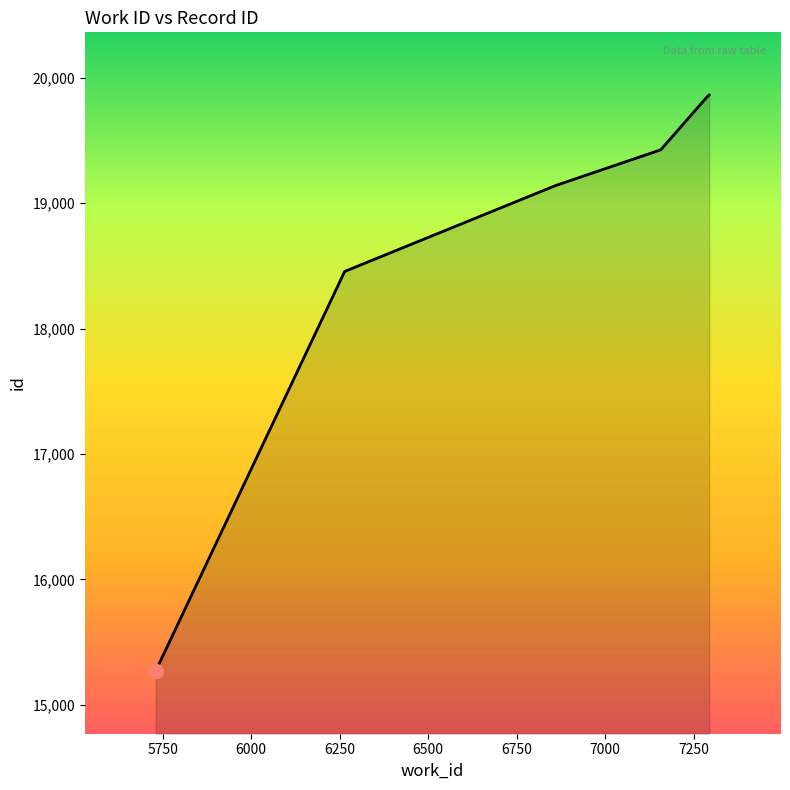

True or false: there are more than 2 points higher than both neighbors.

False